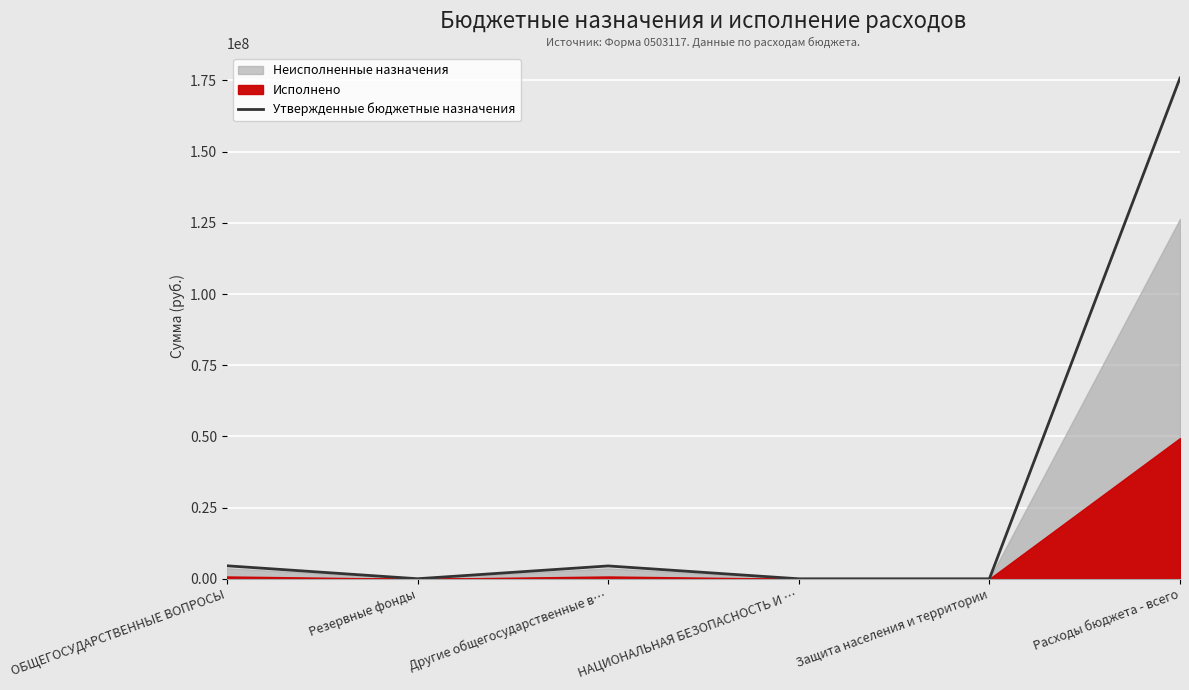

True or false: the data has more than 0 interior local peaks.

True